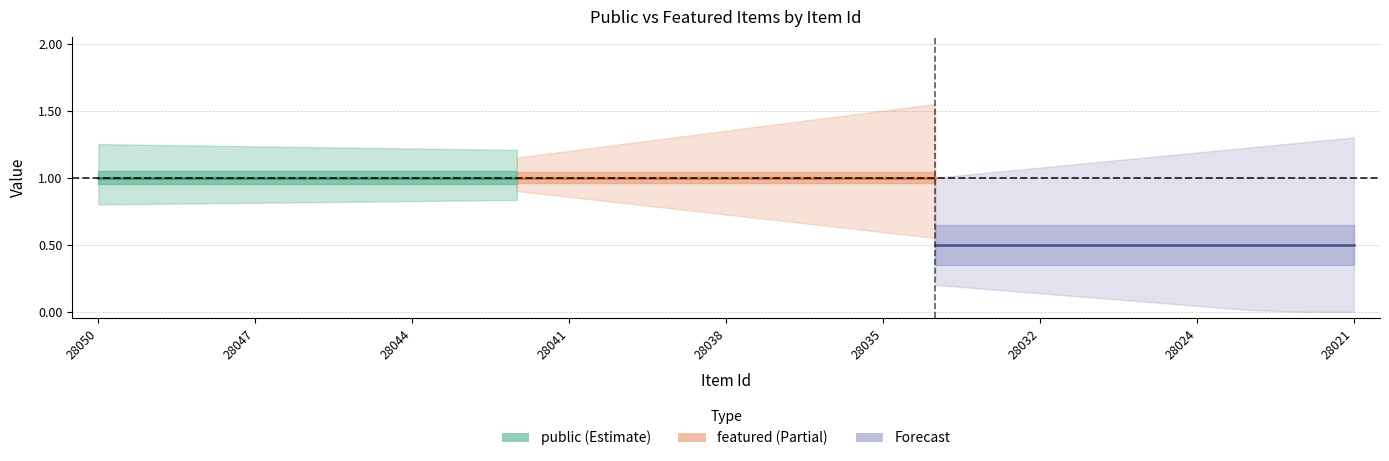

What is the sum of the public values at 28035 and 28036?

2